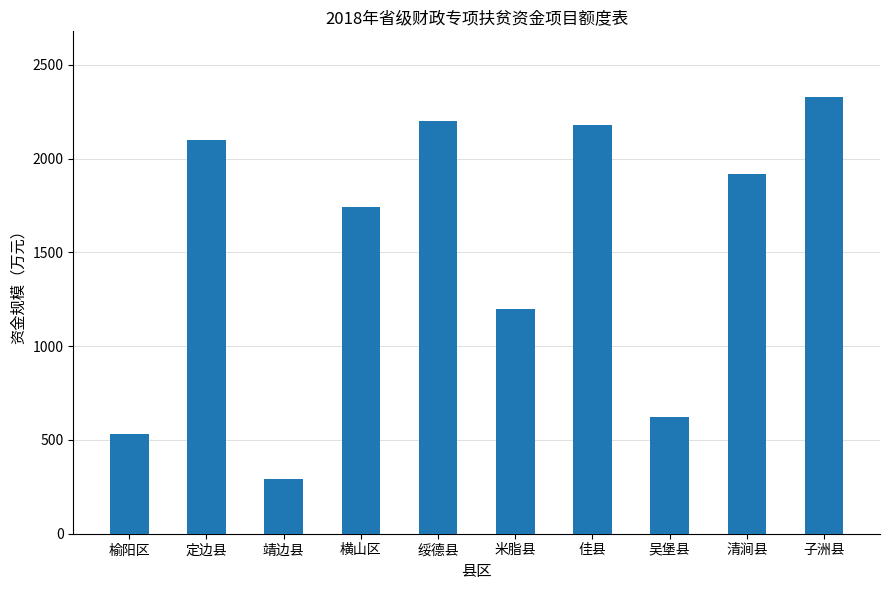

Does the chart contain stacked bars?

No